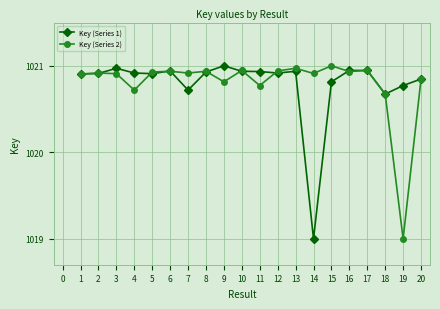

Is it true that Key (Series 1) equals 1020.9 at 11?

True